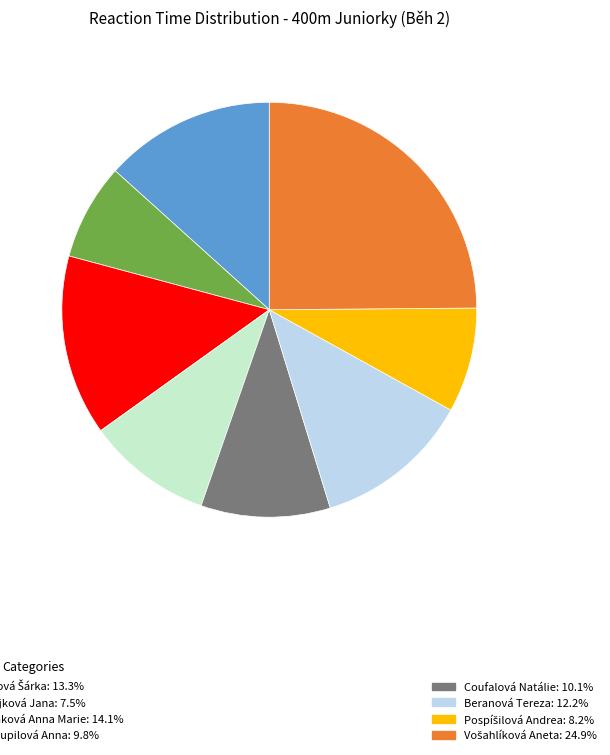

Is there a majority slice in this chart?

No